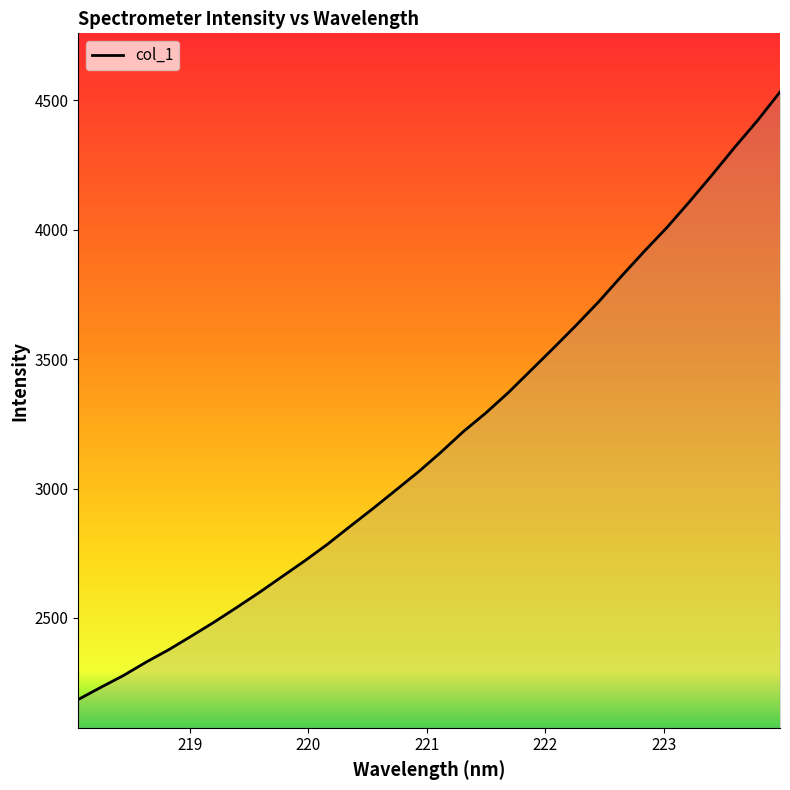

True or false: there are more than 2 points higher than both neighbors.

False